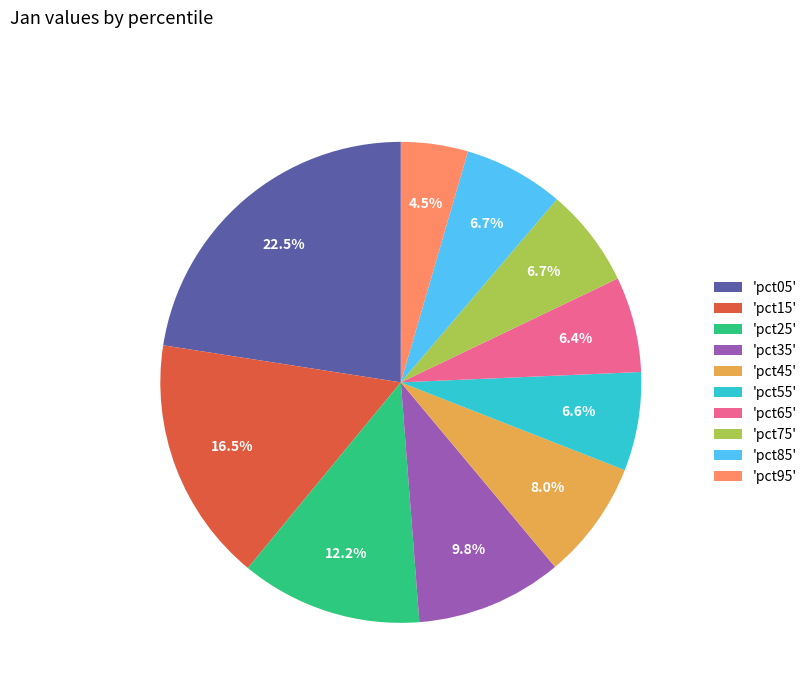

What percentage do 'pct15' and 'pct35' together represent?

26.3%